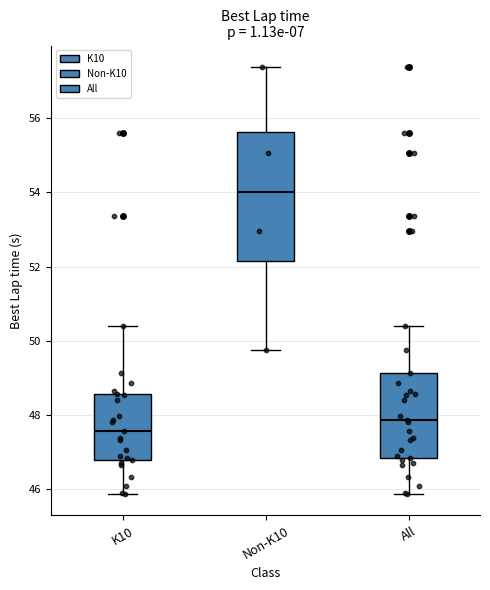

Reading left to right, read every box against the y-axis: the position of its median line, the range the box covers, and the ends of its whiskers. The values are not printed on the chart, so give them approximately, as read against the axis.

K10: median 47.6, box 46.8 to 48.6, whiskers 45.8 to 50.4
Non-K10: median 54.0, box 52.2 to 55.6, whiskers 49.8 to 57.4
All: median 47.8, box 46.8 to 49.2, whiskers 45.8 to 50.4